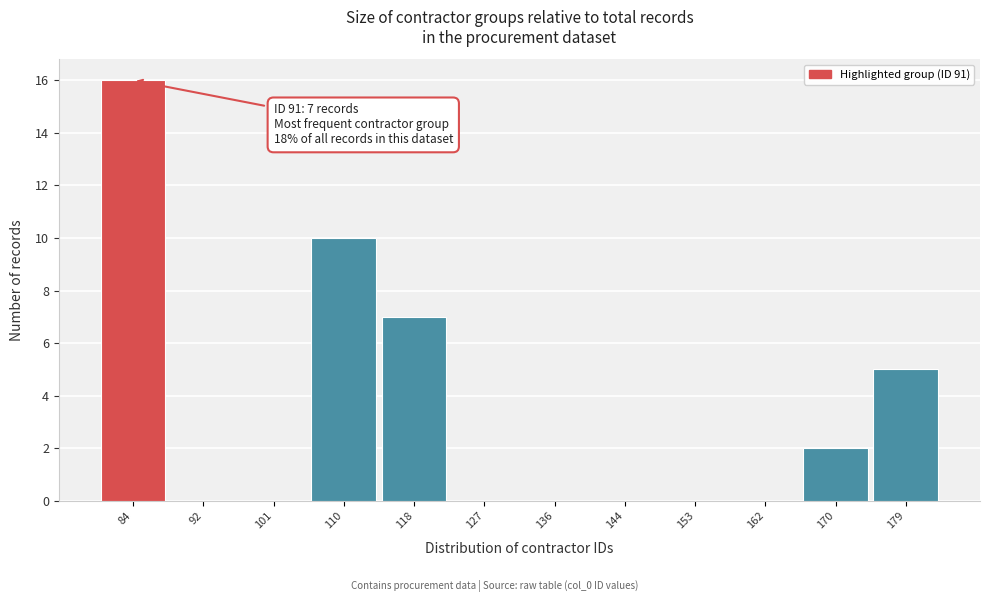

Reading left to right, extract all data points from this chart.

84=16	92=0	101=0	110=10	118=7	127=0	136=0	144=0	153=0	162=0	170=2	179=5